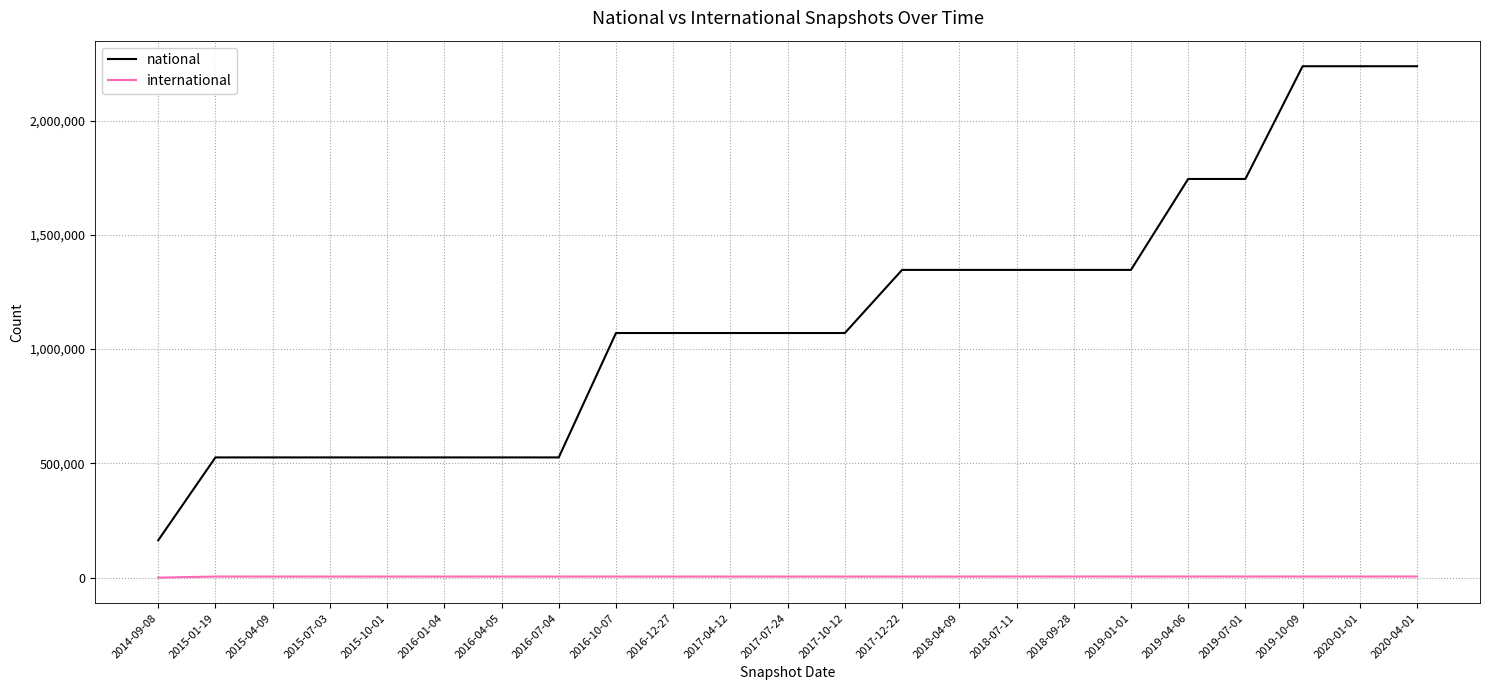

True or false: national and international intersect in this chart.

False